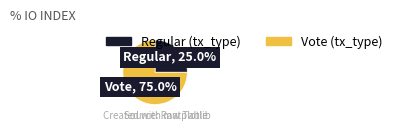

What percentage do Regular and Vote together represent?

100.0%